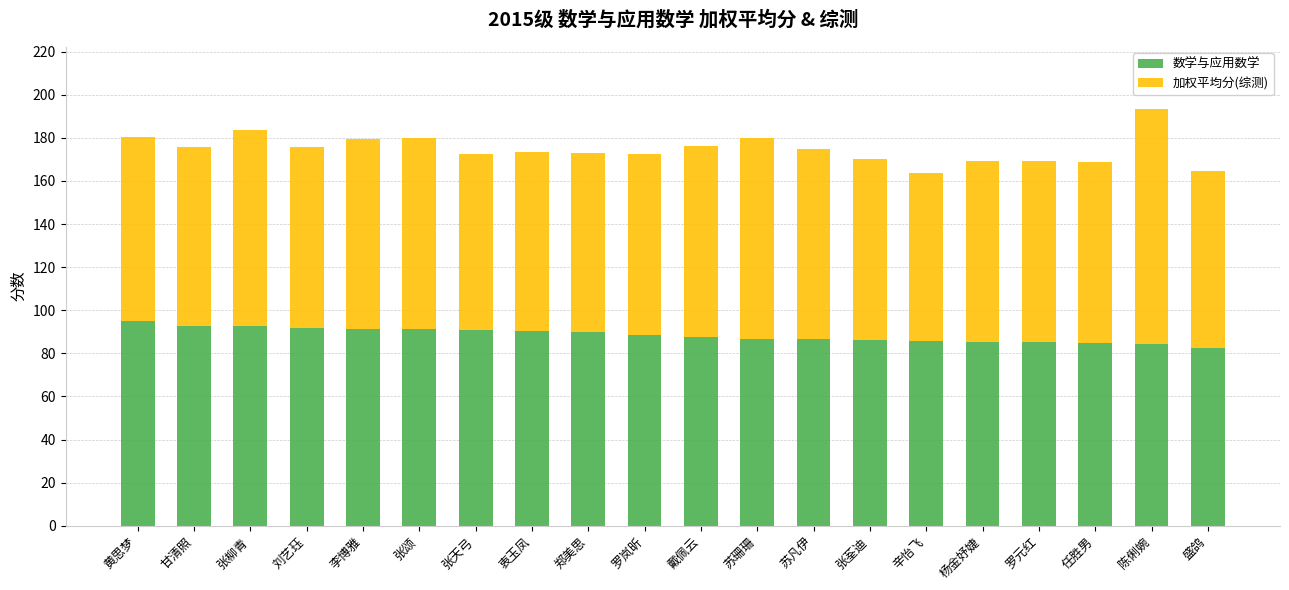

What is the maximum value for 数学与应用数学?

94.9